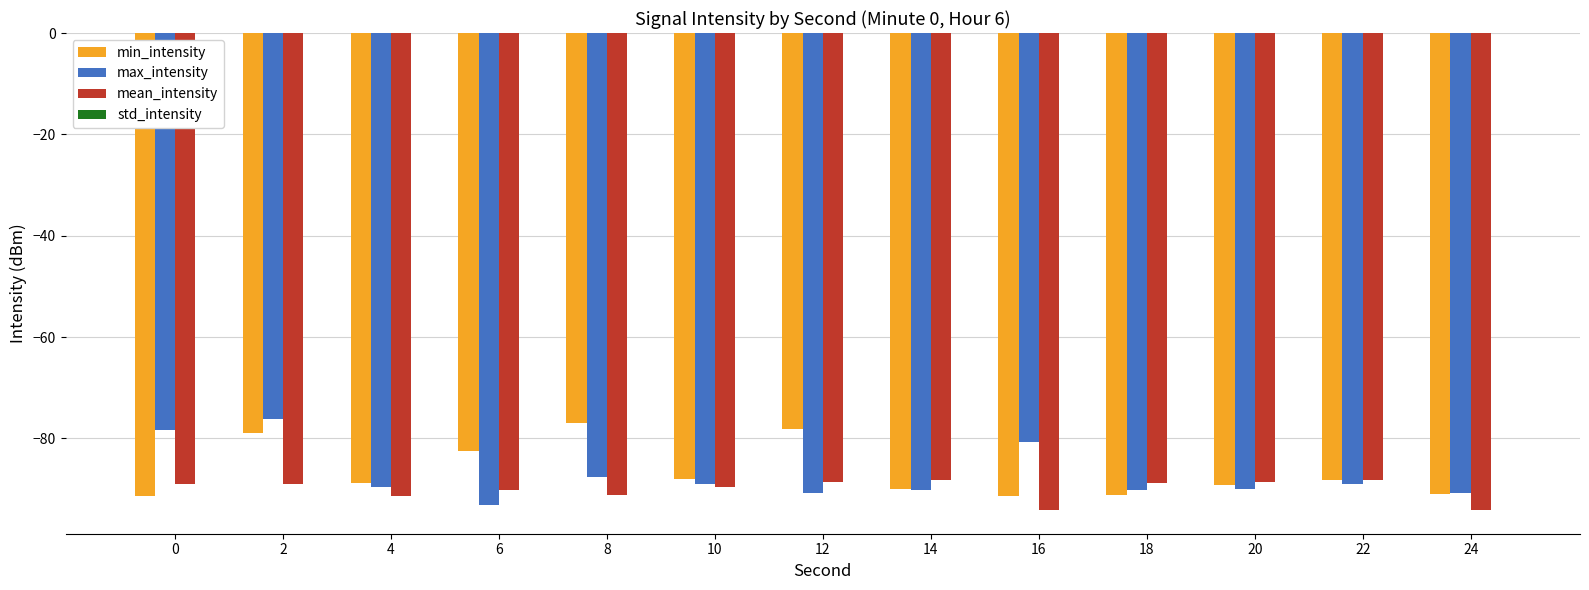

Between 0 and 24, which series saw the biggest shift?

max_intensity